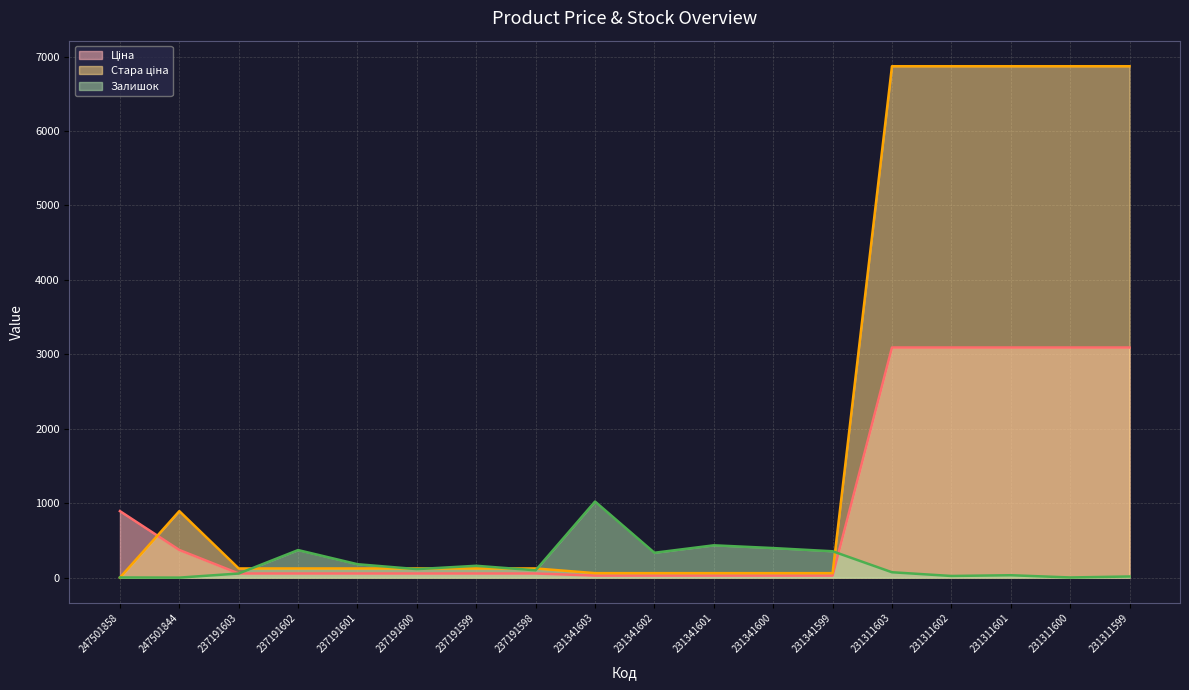

How many intersections are there between Ціна and Стара ціна?

1